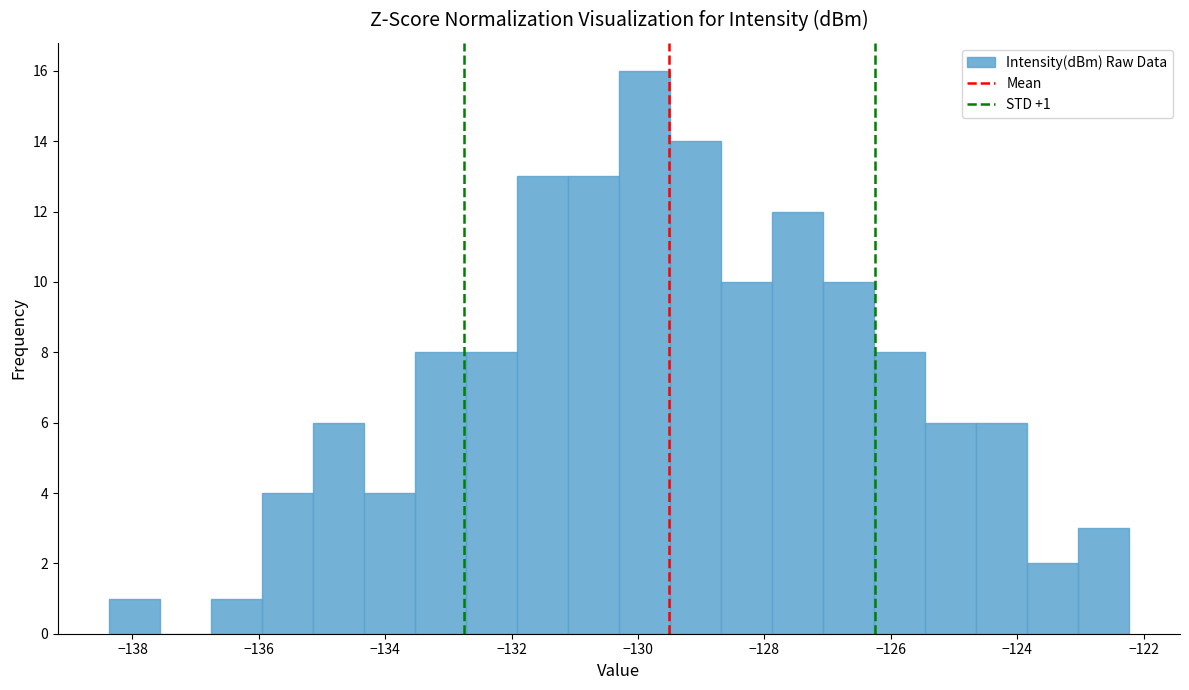

Over which range of the x-axis is the bar tallest?

-130.4 to -129.4